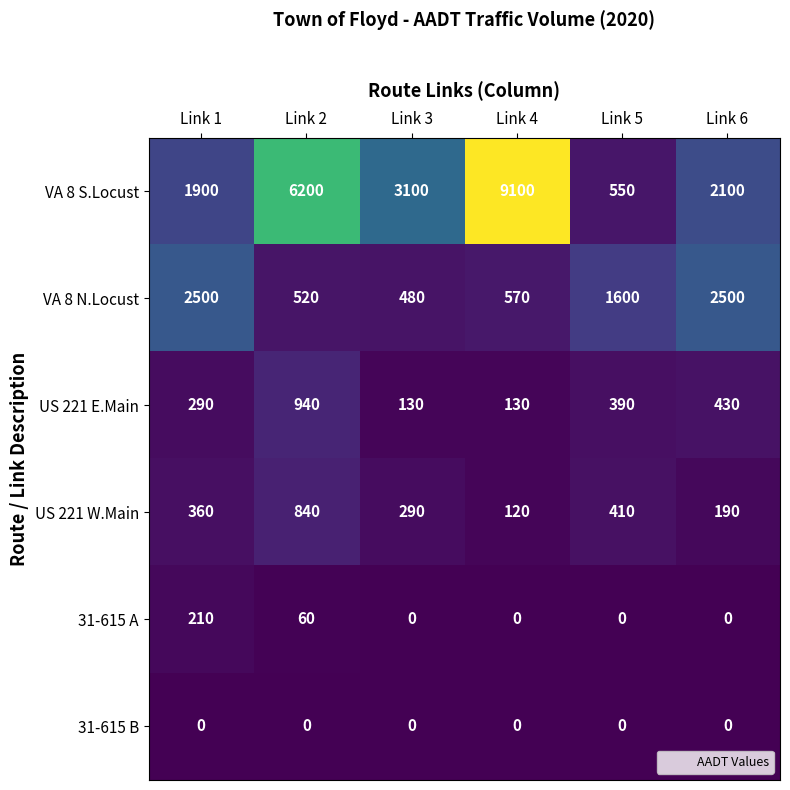

List the labels in order of VA 8 S.Locust value, largest first.

Link 4, Link 2, Link 3, Link 6, Link 1, Link 5